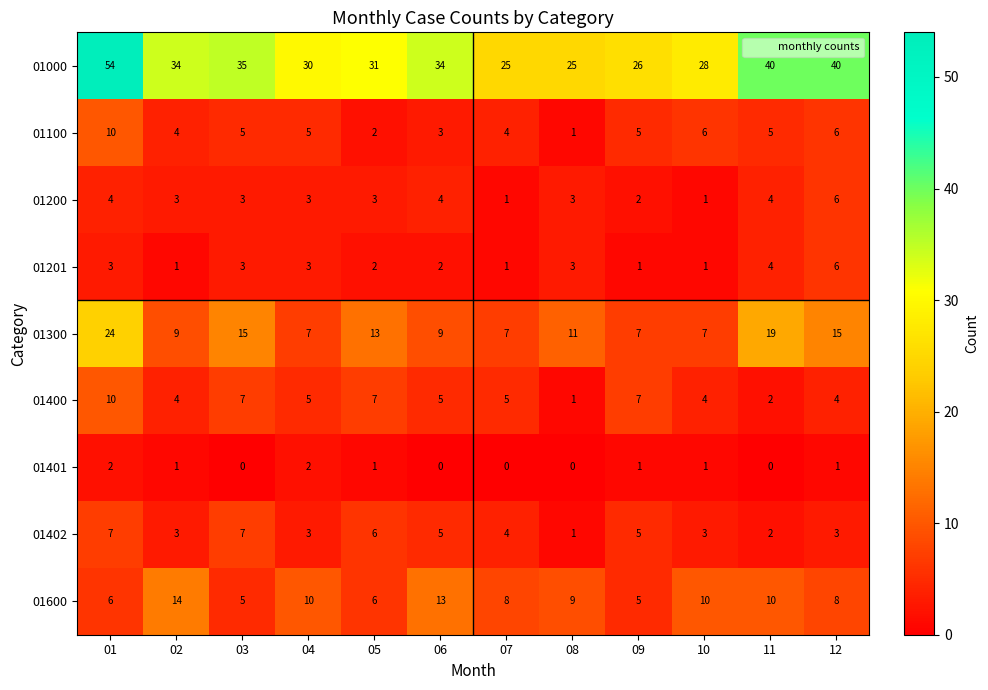

Count the 01401 values in the range 0 to 1.

10